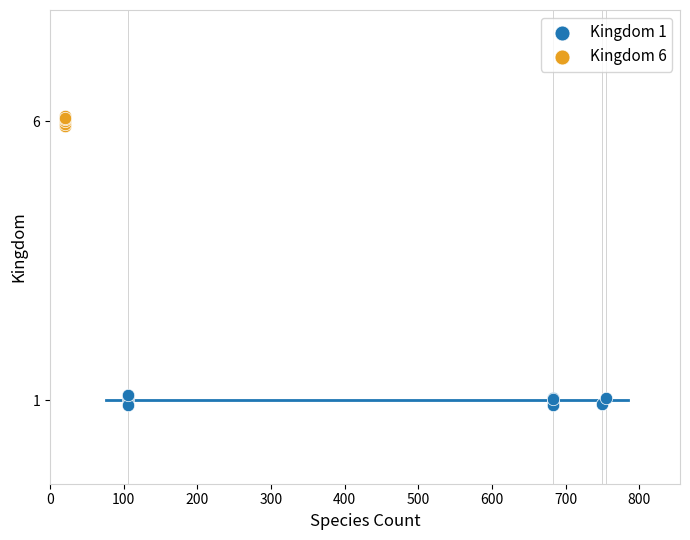

Which series reaches the minimum Y coordinate?

Kingdom 1